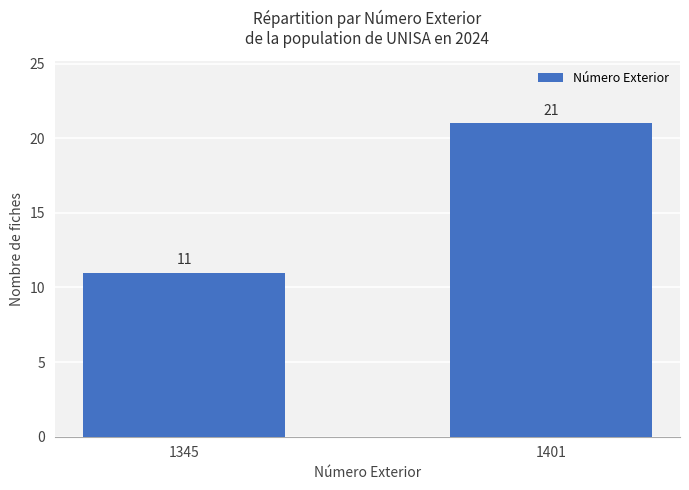

What is the value of the 1st bar from the left?

11